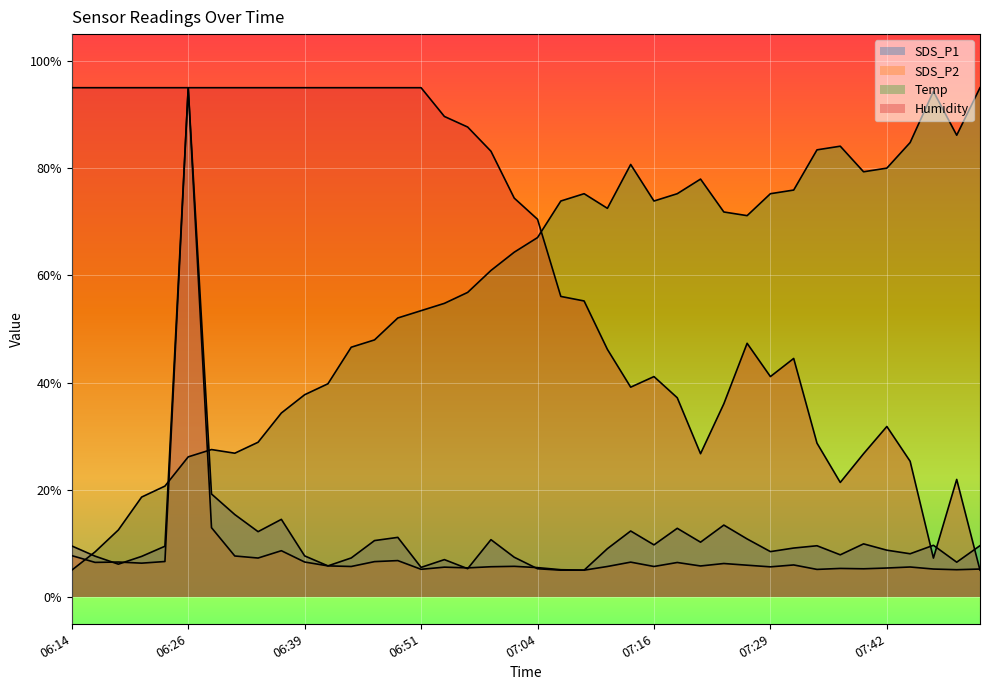

What is the value of the Humidity point at the 8th from the left?

95.0